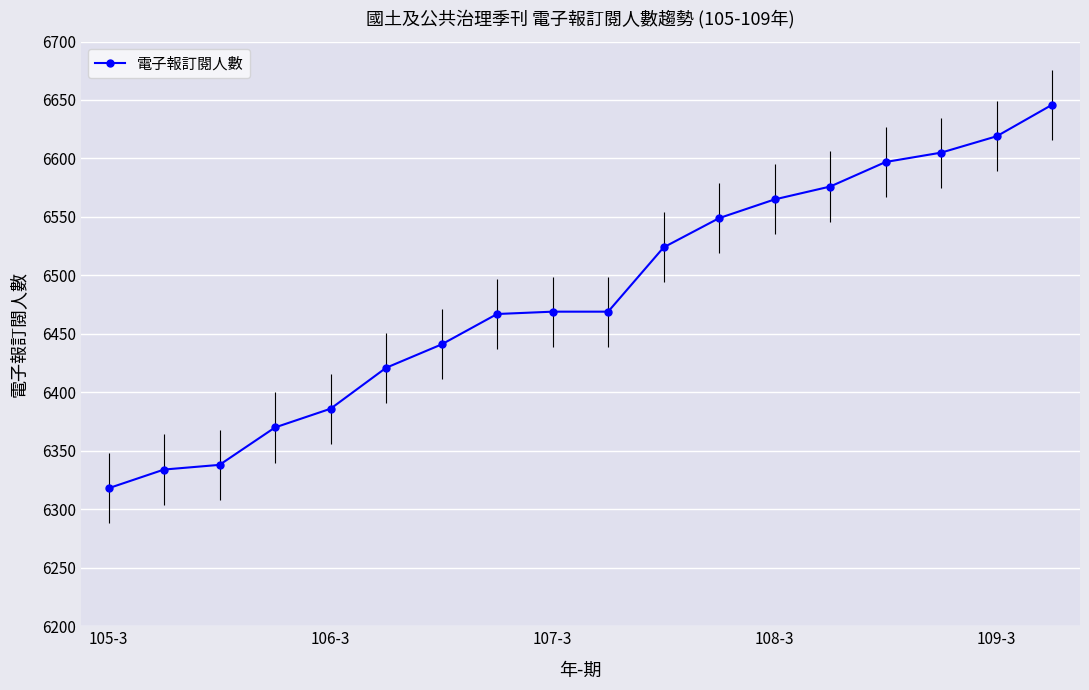

Reading right to left, extract all data points from this chart.

6646	6619	6605	6597	6576	6565	6549	6524	6469	6469	6467	6441	6421	6386	6370	6338	6334	6318